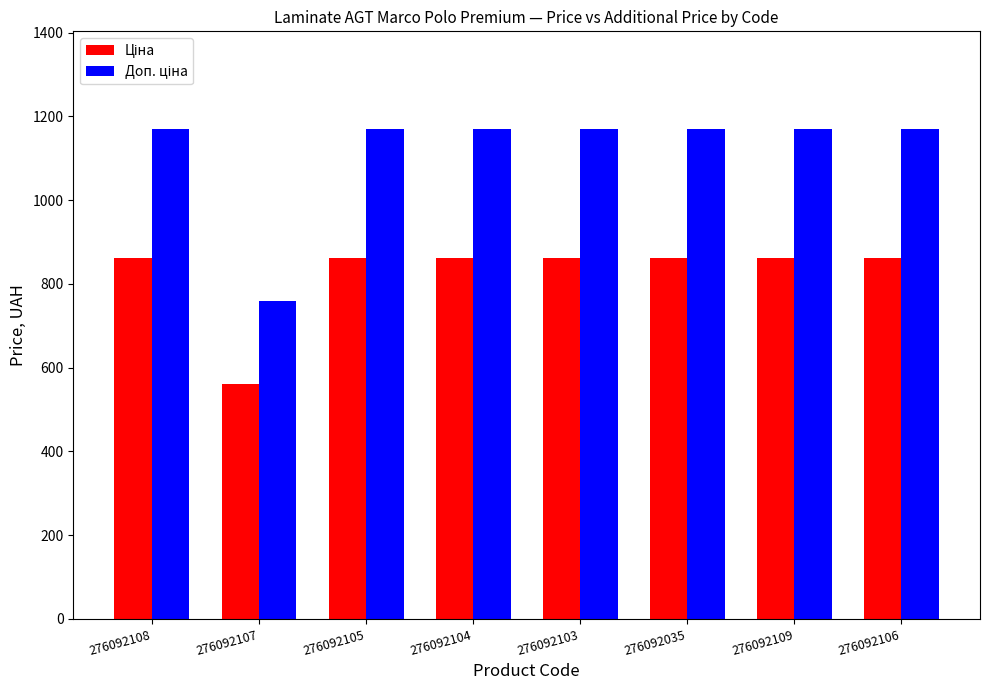

What is the total value across all series at 276092103?

2032.1